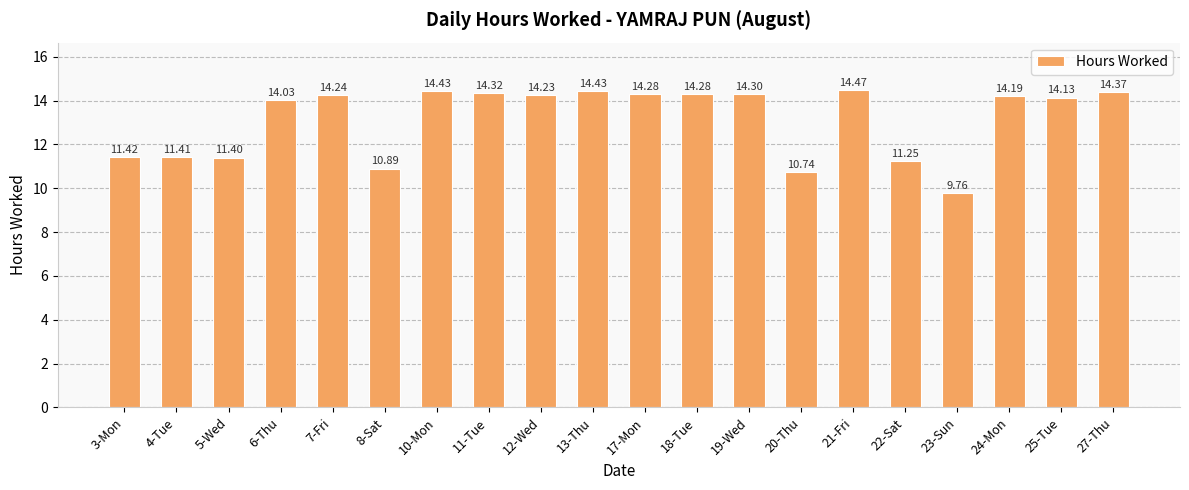

What is the ratio of the value at 27-Thu to the value at 22-Sat?

1.3